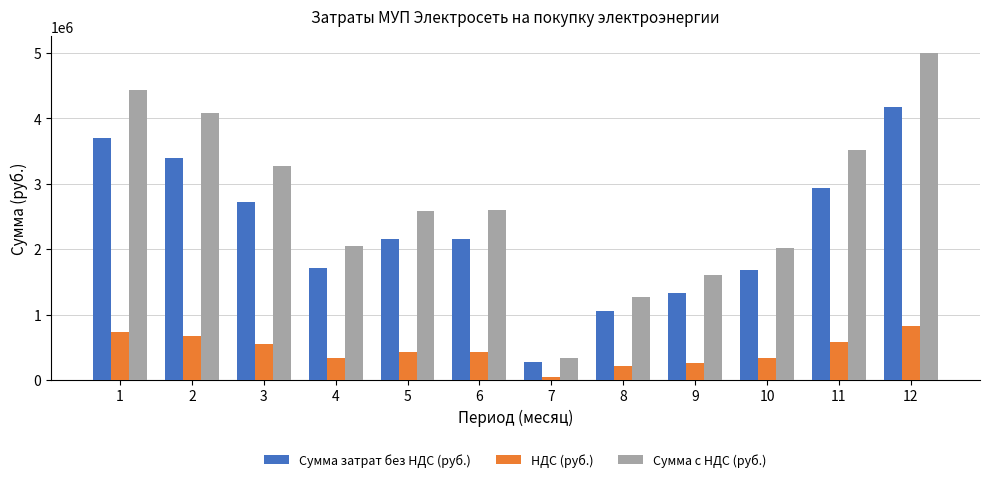

What is the sum of the Сумма с НДС (руб.) values at 8 and 9?

2868458.6